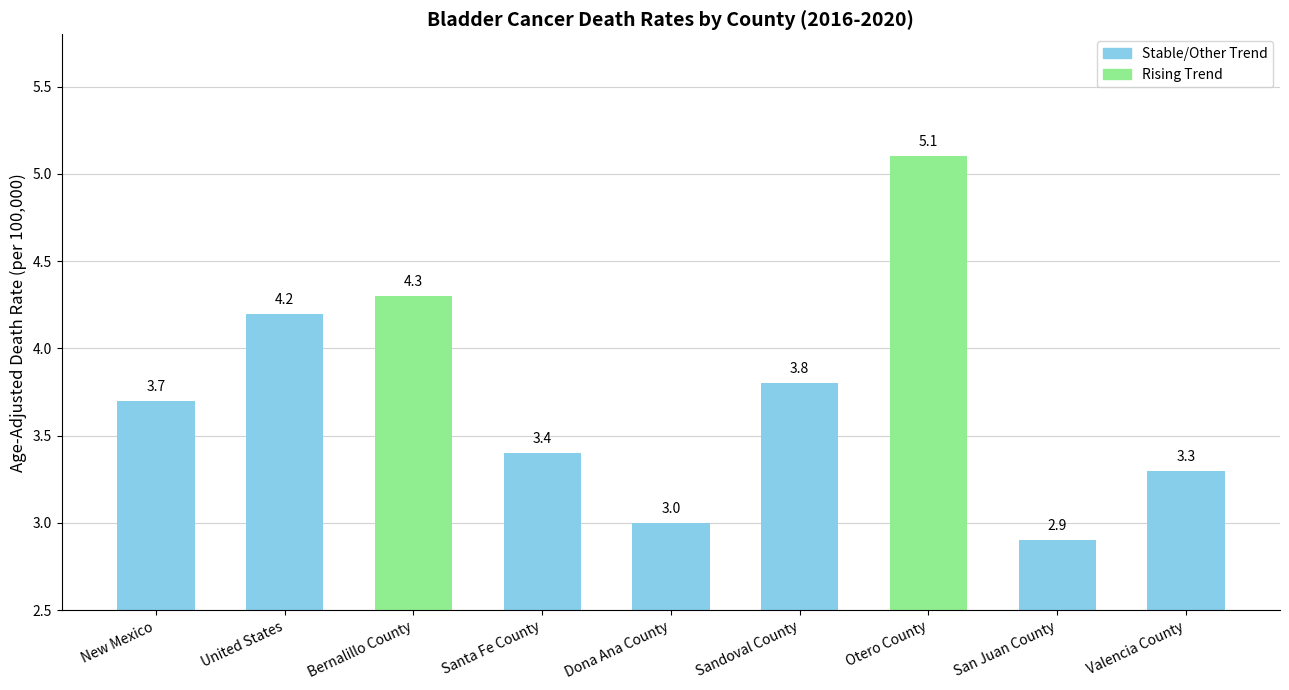

What is the value of the 6th bar from the left?

3.8